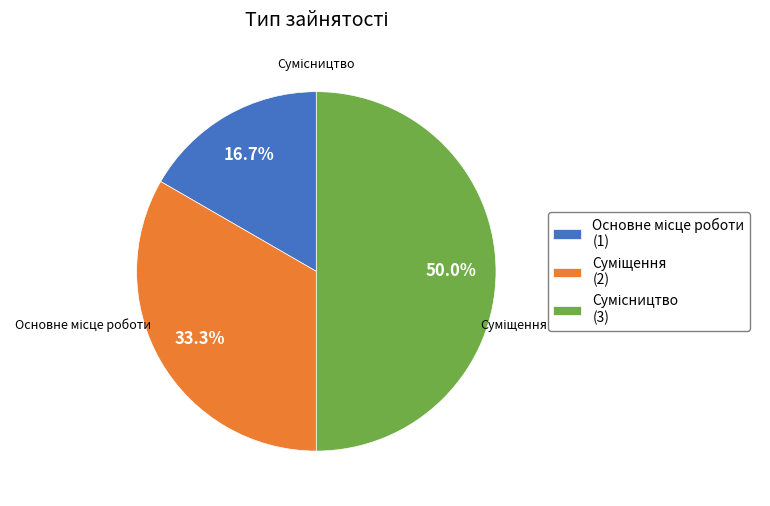

How much of the chart is everything except Основне місце роботи?

83.3%